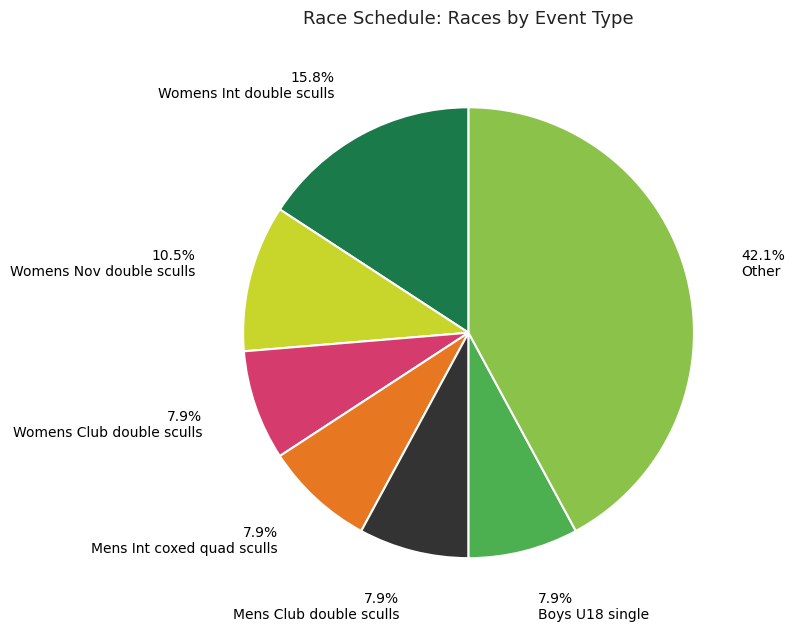

Is there any slice that represents more than half of the pie?

No